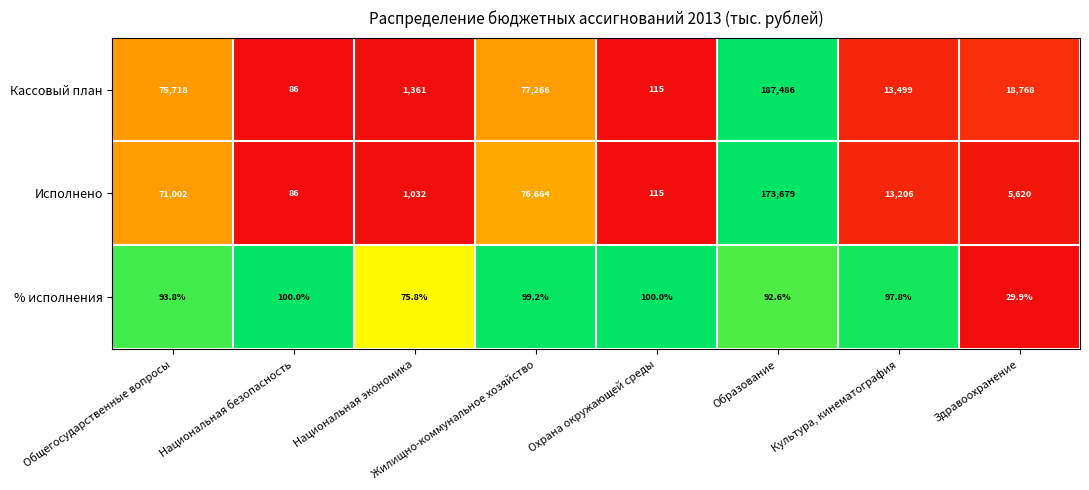

At how many categories does at least one series exceed 23438?

3